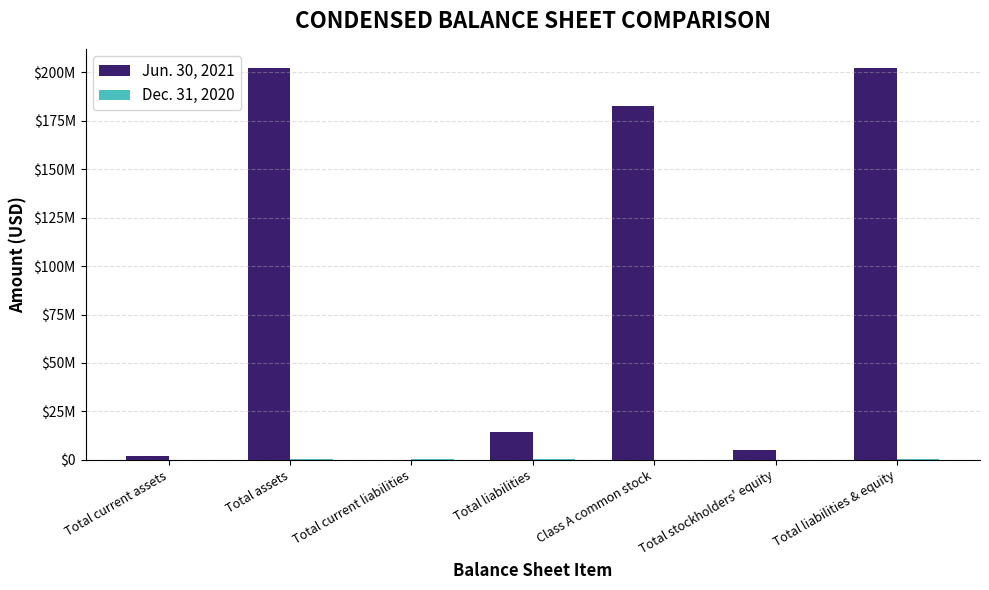

What is the difference between the maximum and second lowest values in the Jun. 30, 2021 series?

200009221